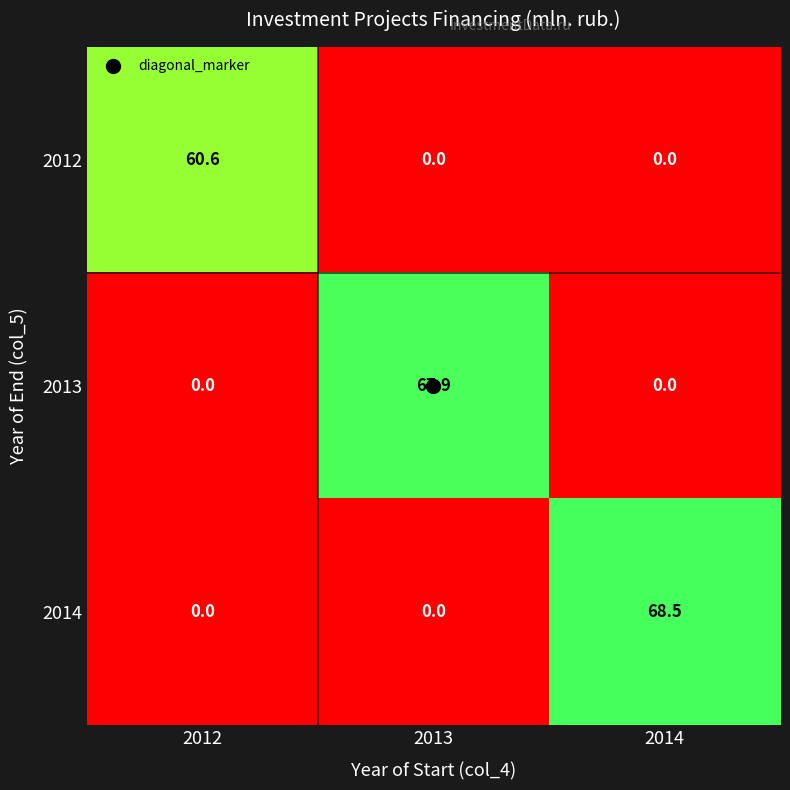

Is it true that 2012 equals 60.6 at 2012?

True